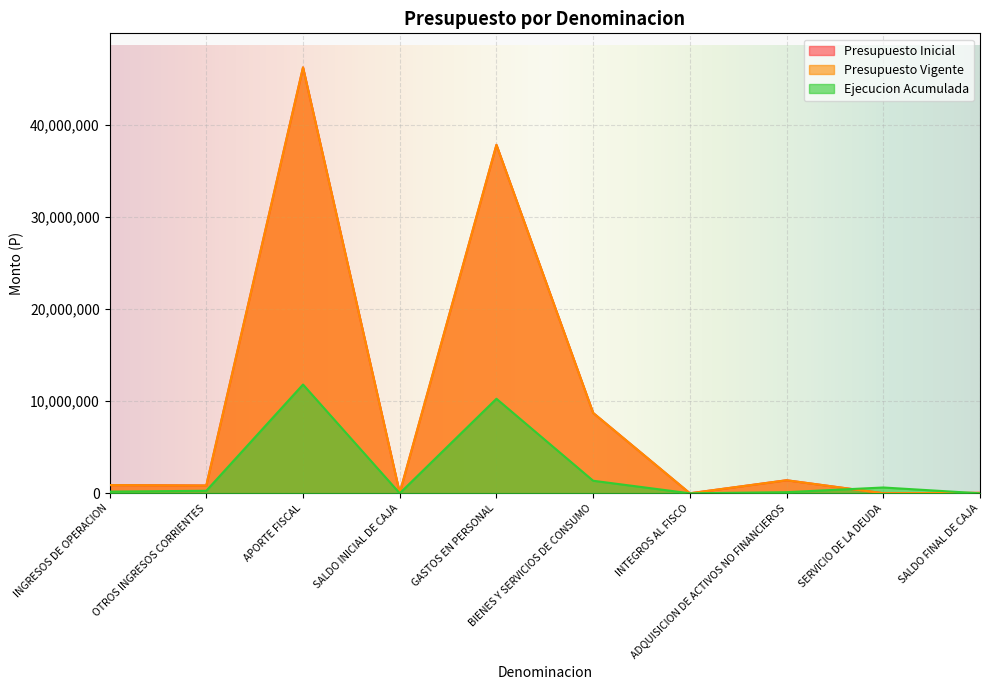

How many series are shown in this chart?

3